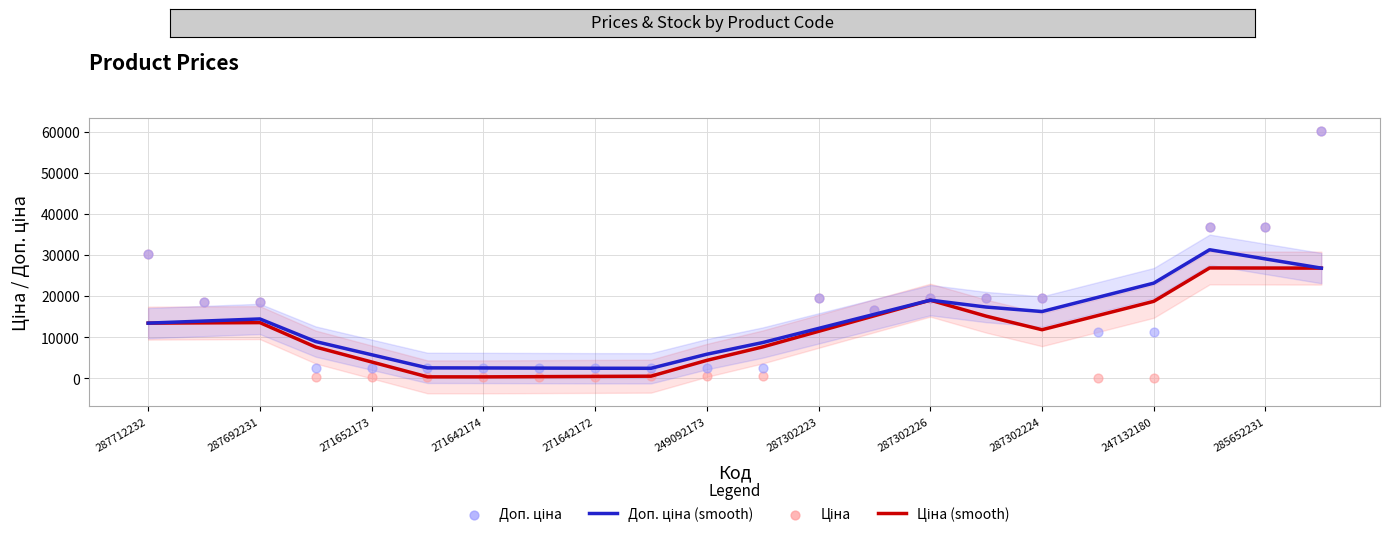

Which series contains the lowest Y value?

Ціна (smooth)